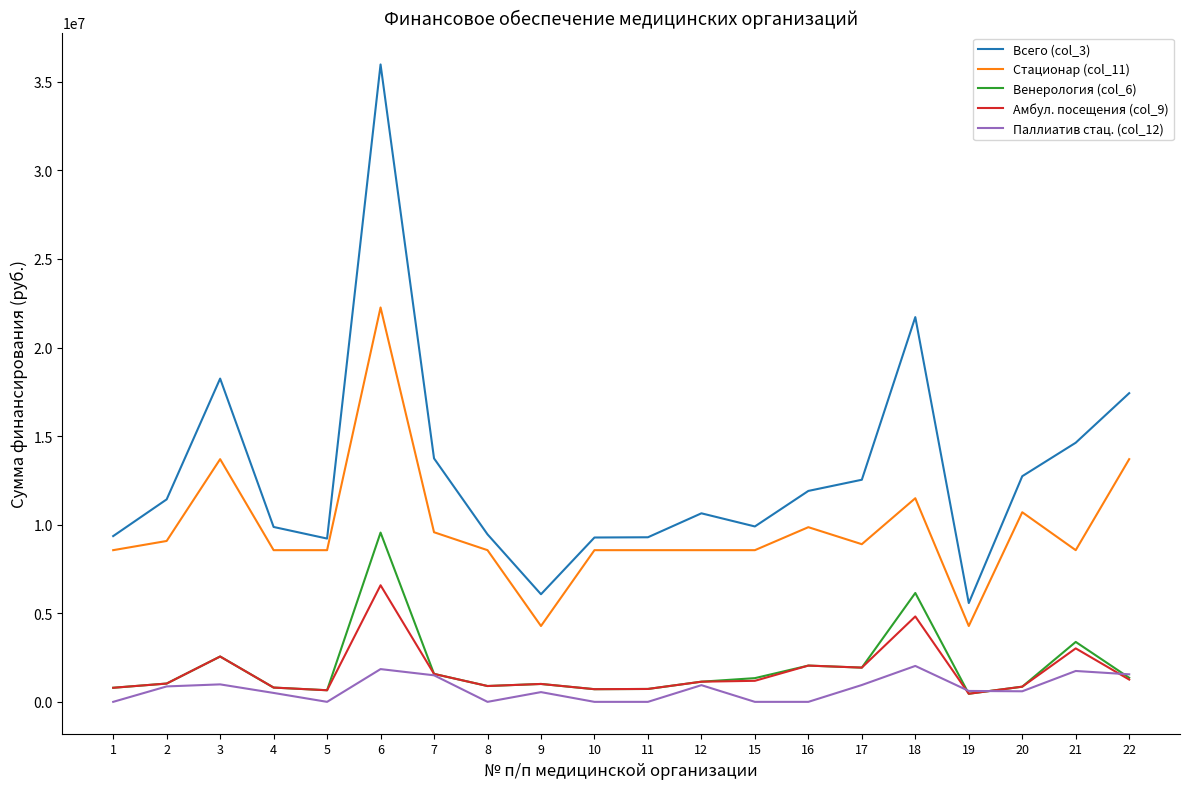

The Амбул. посещения (col_9) series shows 6582187 at 6. True or false?

True